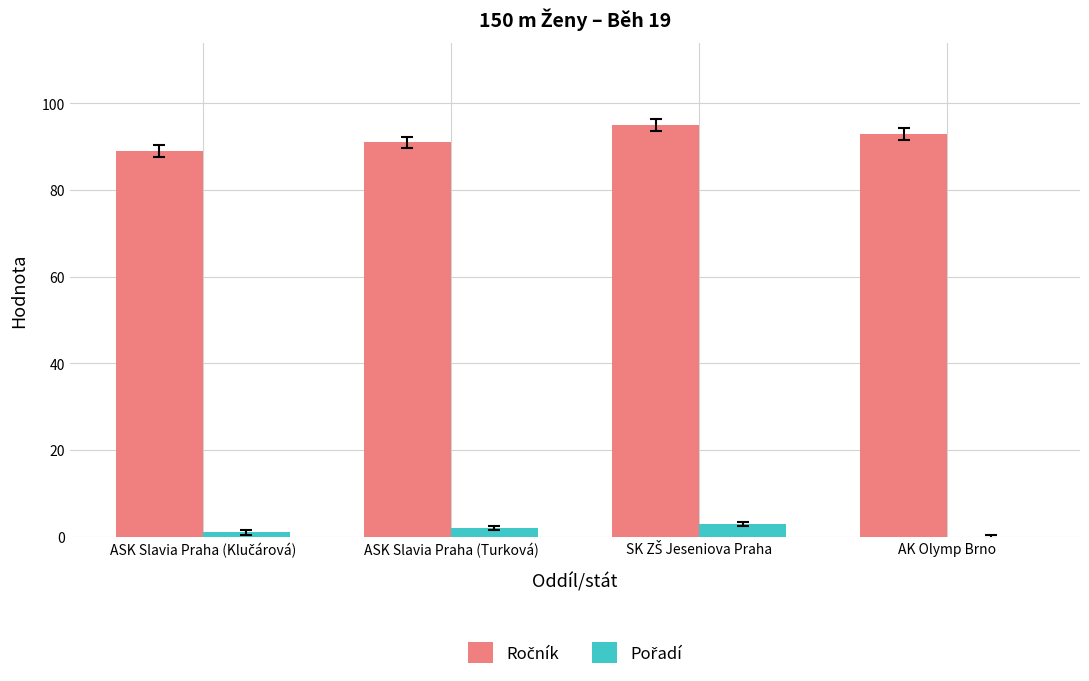

What is the maximum value shown in the chart?

95